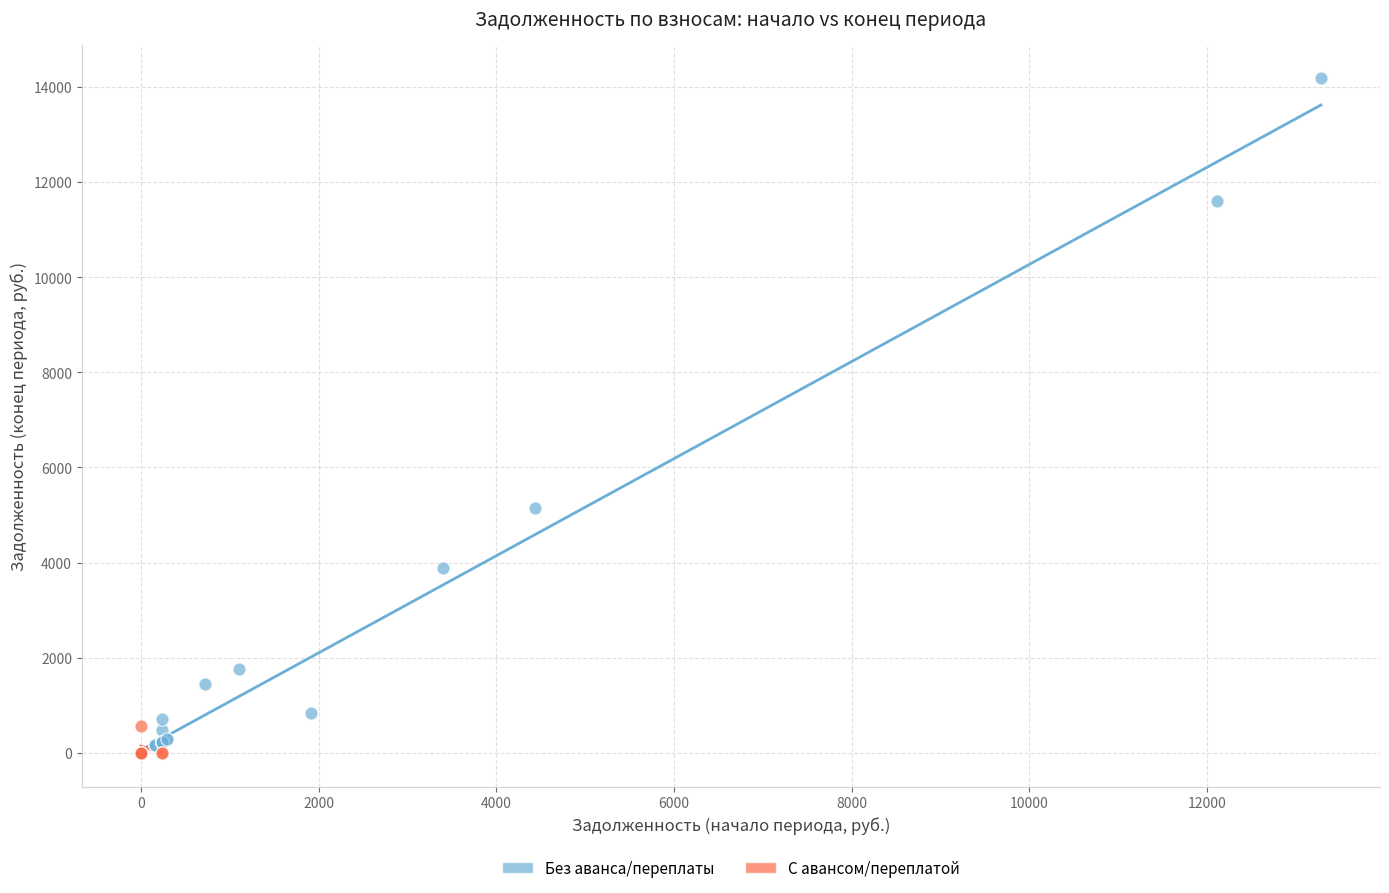

What are all the series names shown in the legend?

Без аванса/переплаты, С авансом/переплатой